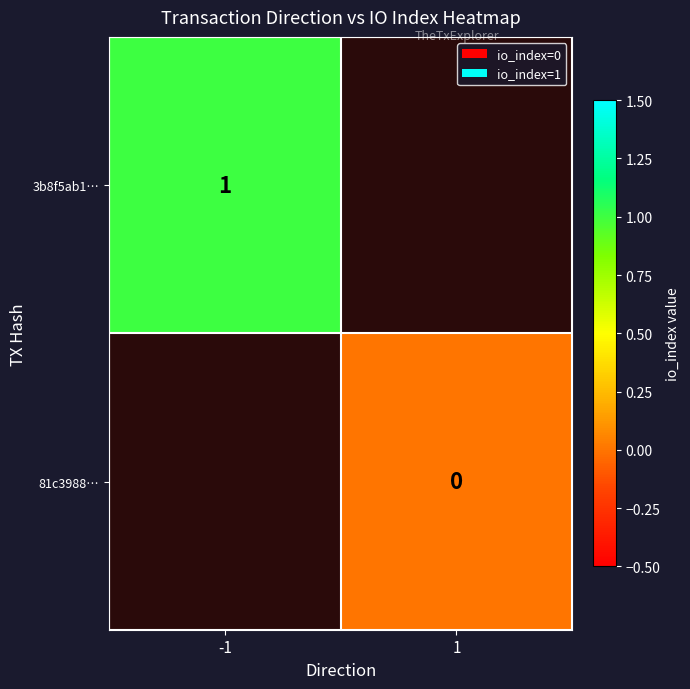

Is it true that 3b8f5ab1… equals 1 at -1?

True